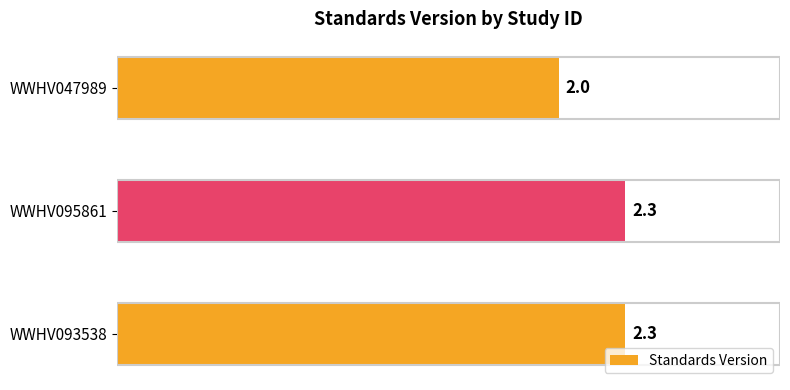

What is the change in value from WWHV095861 to WWHV047989?

-0.3